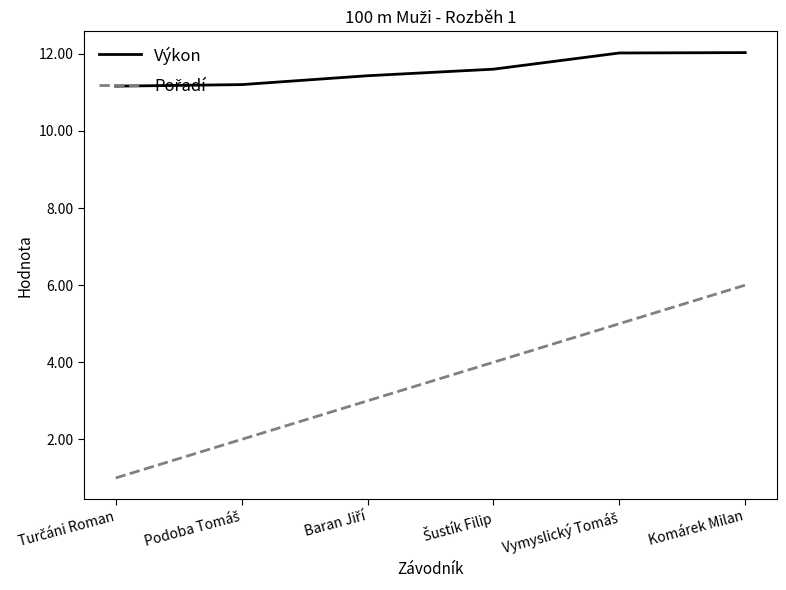

Does the chart have visible grid lines?

No